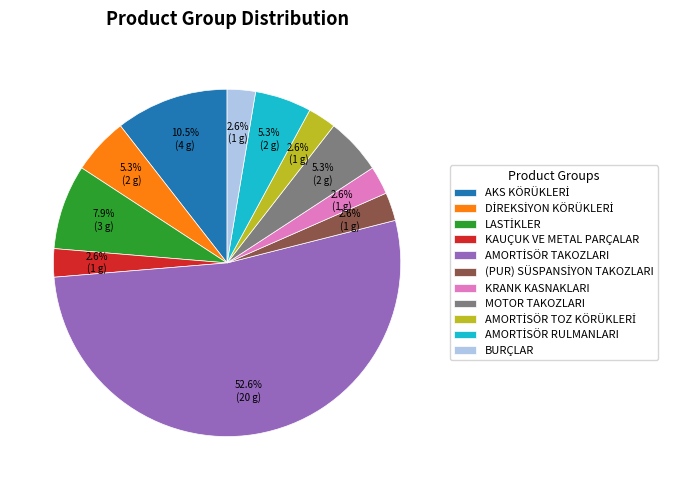

Count the number of slices in the pie.

11